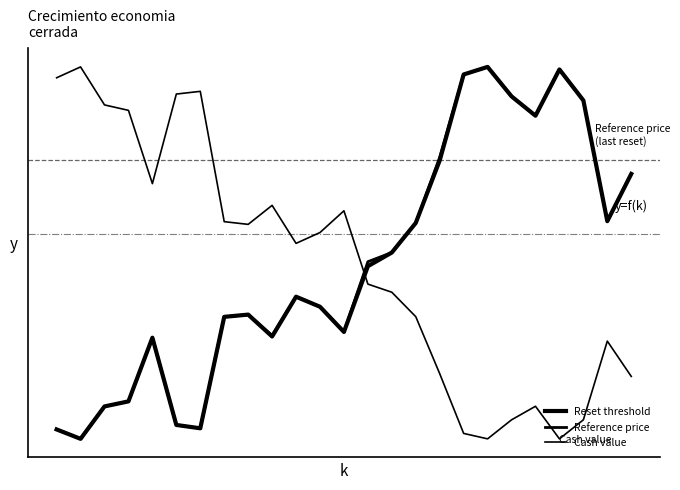

At how many categories does at least one series exceed 0?

25